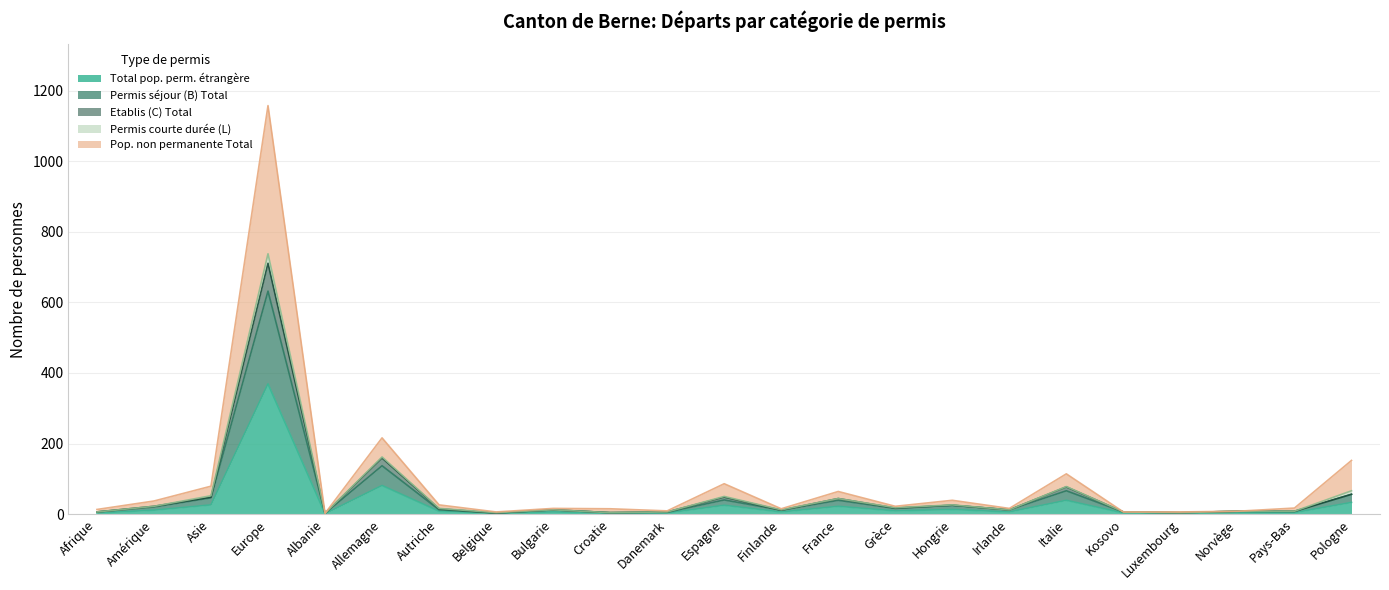

Which series has the largest range (max minus min)?

Pop. non permanente Total